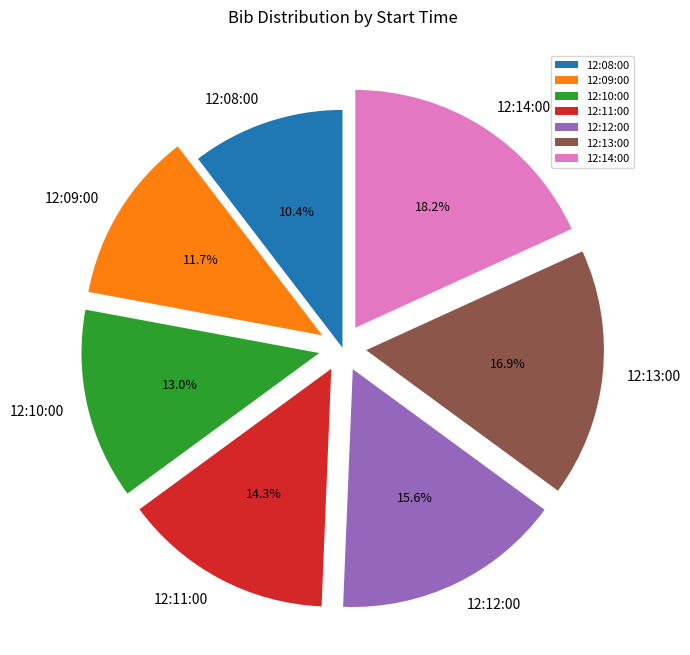

Is there a majority slice in this chart?

No